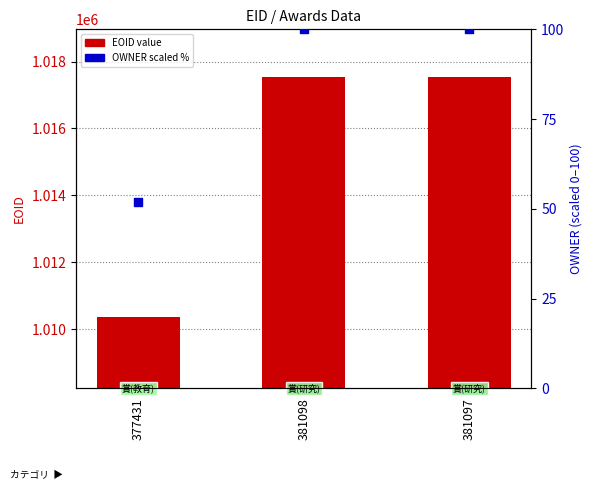

At which category is the sum across all series the highest?

381098